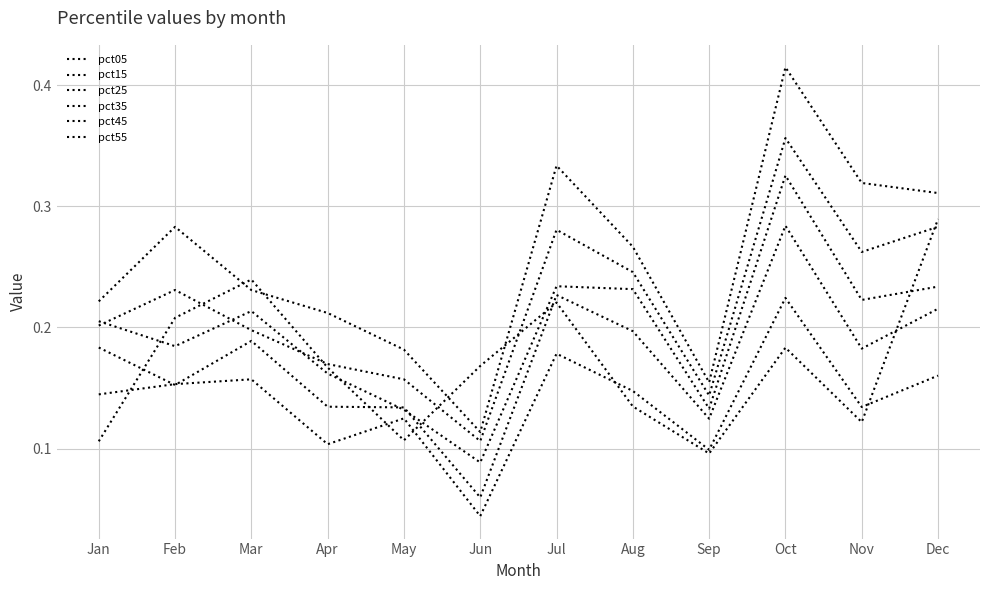

Does the chart display data point markers on the line(s)?

No